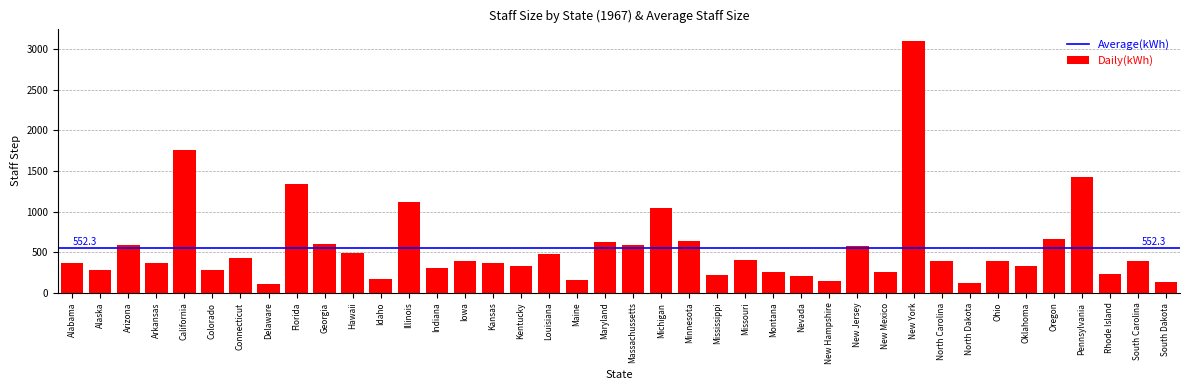

Does the chart contain stacked bars?

No